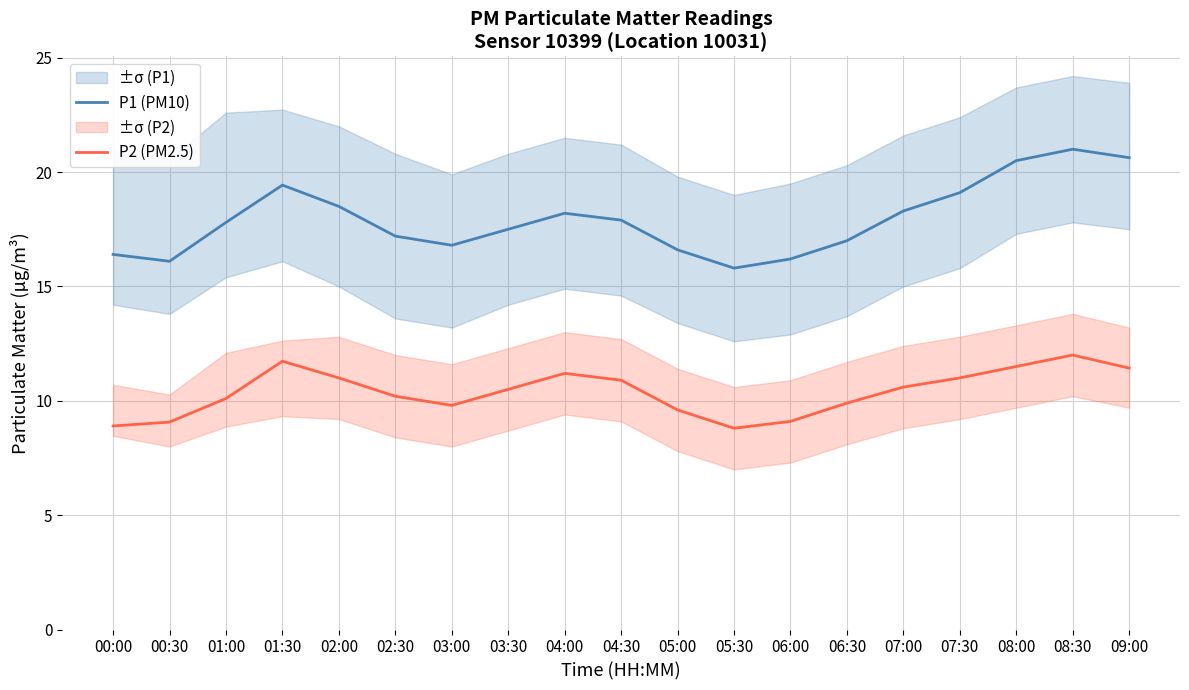

How many data points in P2 (PM2.5) are above 10?

12